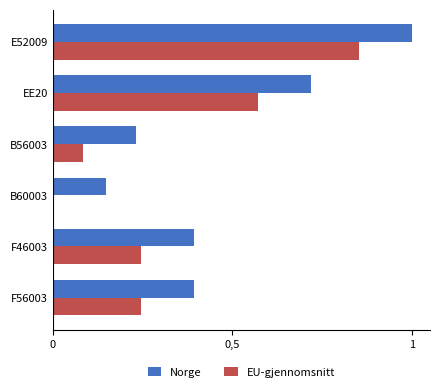

What are all the series names shown in the legend?

Norge, EU-gjennomsnitt